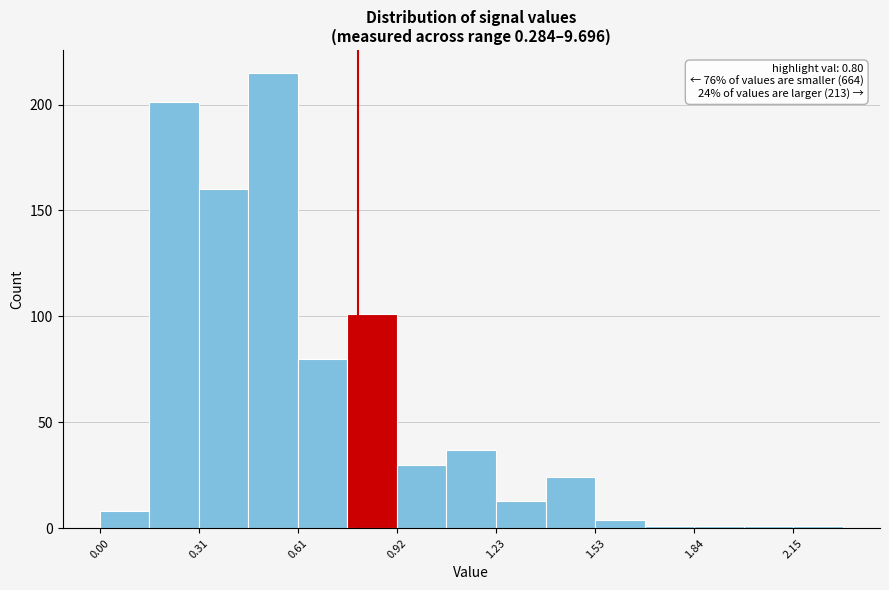

Around what value on the x-axis is the tallest bar? Give the approximate position of its centre, as read against the axis.

0.55